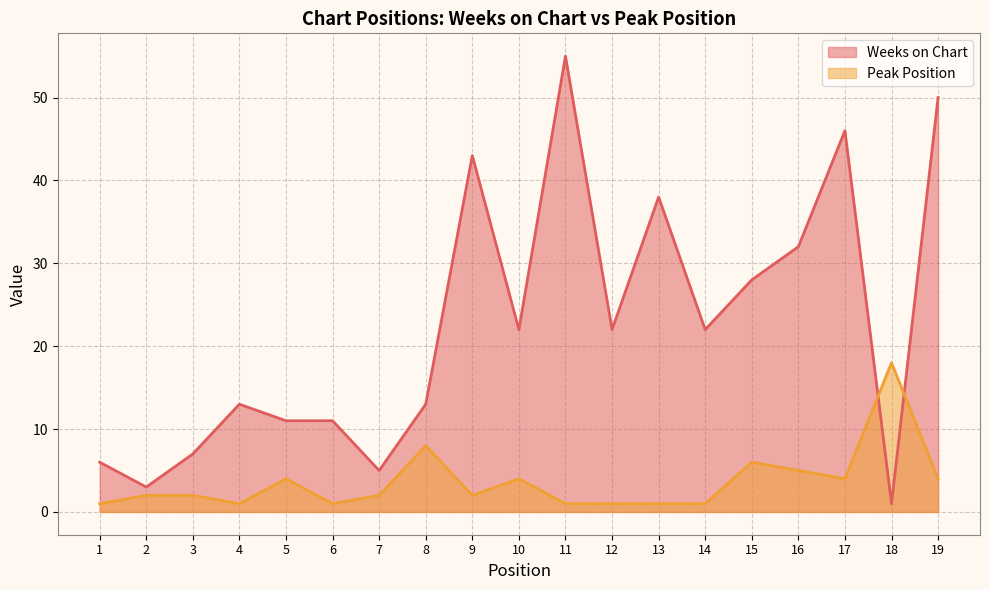

How many interior local valleys does the Peak Position series have?

4